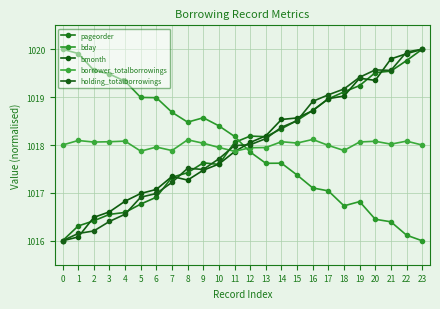

Reading right to left, what are all the values shown in this chart?

pageorder: 23=1020.0	22=1019.8	21=1019.5	20=1019.5	19=1019.2	18=1019.1	17=1019.0	16=1018.7	15=1018.5	14=1018.3	13=1018.2	12=1018.2	11=1018.1	10=1017.6	9=1017.6	8=1017.4	7=1017.3	6=1016.9	5=1016.8	4=1016.6	3=1016.6	2=1016.4	1=1016.3	0=1016.0
bday: 23=1016.0	22=1016.1	21=1016.4	20=1016.4	19=1016.8	18=1016.7	17=1017.0	16=1017.1	15=1017.4	14=1017.6	13=1017.6	12=1017.9	11=1018.2	10=1018.4	9=1018.6	8=1018.5	7=1018.7	6=1019.0	5=1019.0	4=1019.3	3=1019.5	2=1019.6	1=1019.9	0=1020.0
bmonth: 23=1020.0	22=1019.9	21=1019.8	20=1019.4	19=1019.4	18=1019.0	17=1019.0	16=1018.7	15=1018.6	14=1018.5	13=1018.2	12=1018.1	11=1017.9	10=1017.6	9=1017.5	8=1017.3	7=1017.3	6=1017.1	5=1017.0	4=1016.8	3=1016.6	2=1016.5	1=1016.1	0=1016.0
borrower_totalborrowings: 23=1018.0	22=1018.1	21=1018.0	20=1018.1	19=1018.1	18=1017.9	17=1018.0	16=1018.1	15=1018.0	14=1018.1	13=1017.9	12=1017.9	11=1017.9	10=1017.9	9=1018.0	8=1018.1	7=1017.9	6=1018.0	5=1017.9	4=1018.1	3=1018.1	2=1018.1	1=1018.1	0=1018.0
holding_totalborrowings: 23=1020.0	22=1019.9	21=1019.6	20=1019.6	19=1019.4	18=1019.2	17=1019.0	16=1018.9	15=1018.5	14=1018.4	13=1018.1	12=1018.0	11=1018.0	10=1017.7	9=1017.5	8=1017.5	7=1017.2	6=1017.0	5=1016.9	4=1016.6	3=1016.4	2=1016.2	1=1016.2	0=1016.0